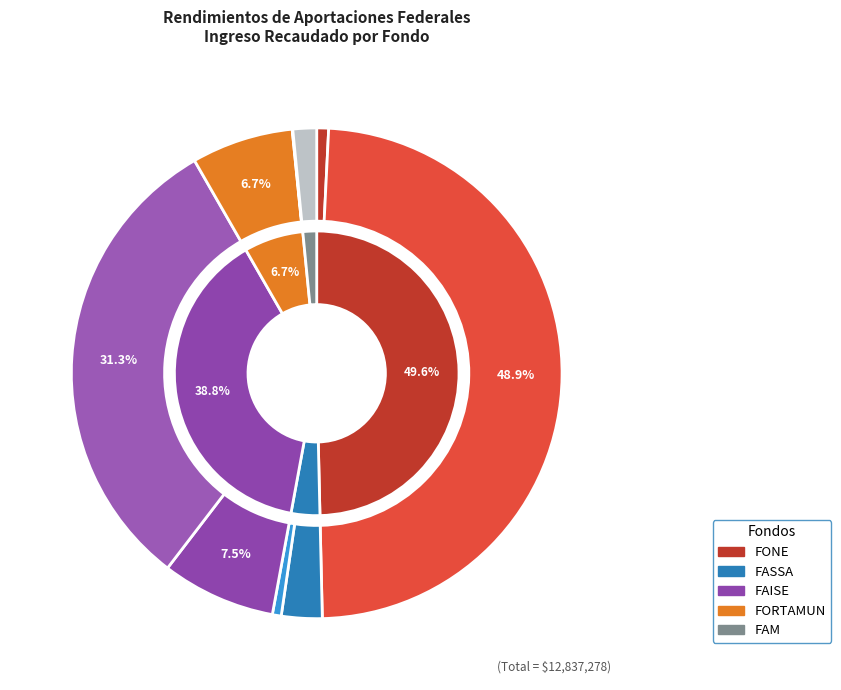

Between FORTAMUN 2024 and FAISE 2024, which is larger?

FAISE 2024